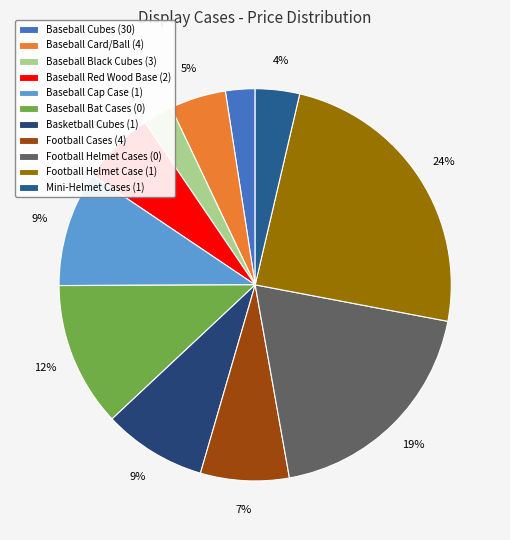

Rank the categories by value from highest to lowest.

Football Helmet Case (1), Football Helmet Cases (0), Baseball Bat Cases (0), Baseball Cap Case (1), Basketball Cubes (1), Football Cases (4), Baseball Red Wood Base (2), Baseball Card/Ball (4), Mini-Helmet Cases (1), Baseball Cubes (30), Baseball Black Cubes (3)